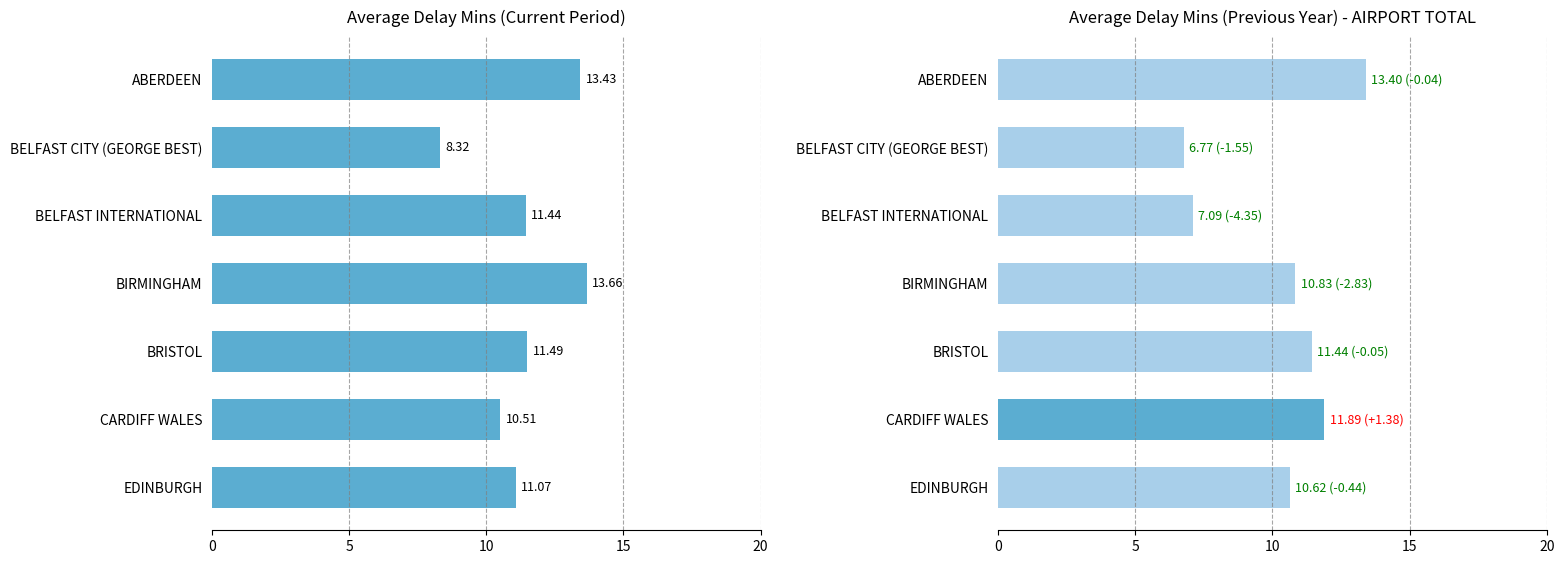

Does the chart contain stacked bars?

No